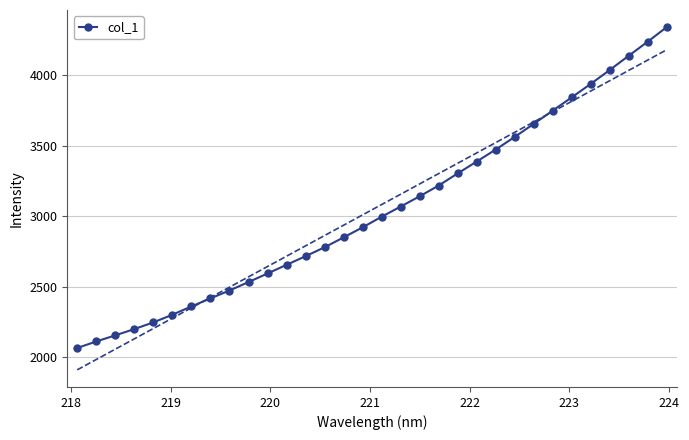

True or false: col_1 has more than 2 interior local peaks.

False